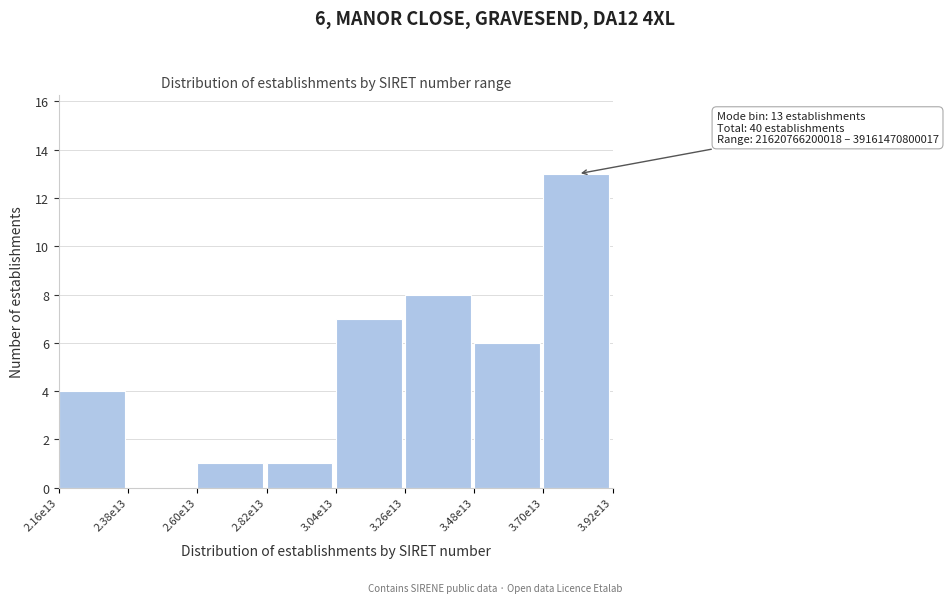

Reading left to right, list all the values displayed in this chart.

2.16e13=4	2.38e13=0	2.60e13=1	2.82e13=1	3.04e13=7	3.26e13=8	3.48e13=6	3.70e13=13